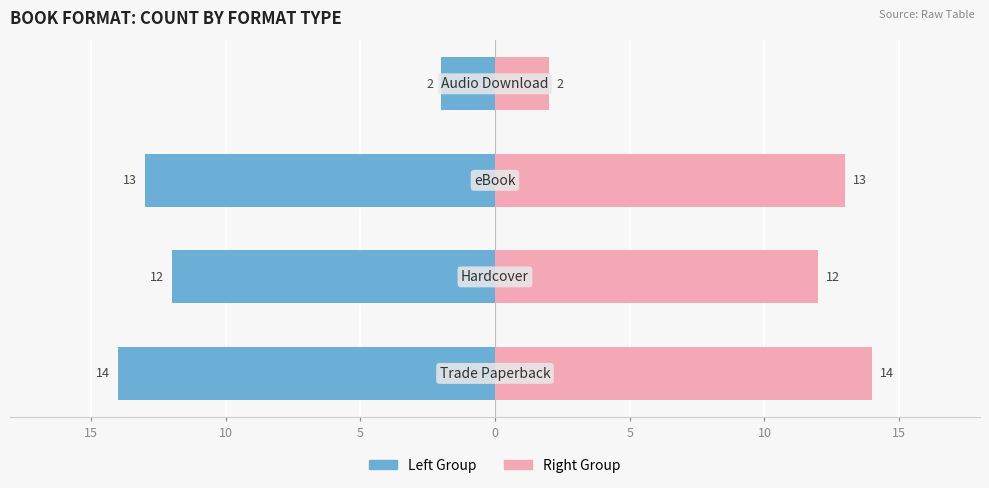

Reading right to left, what are all the values shown in this chart?

Left Group: 5=-2	10=-13	15=-12	20=-14
Right Group: 5=2	10=13	15=12	20=14